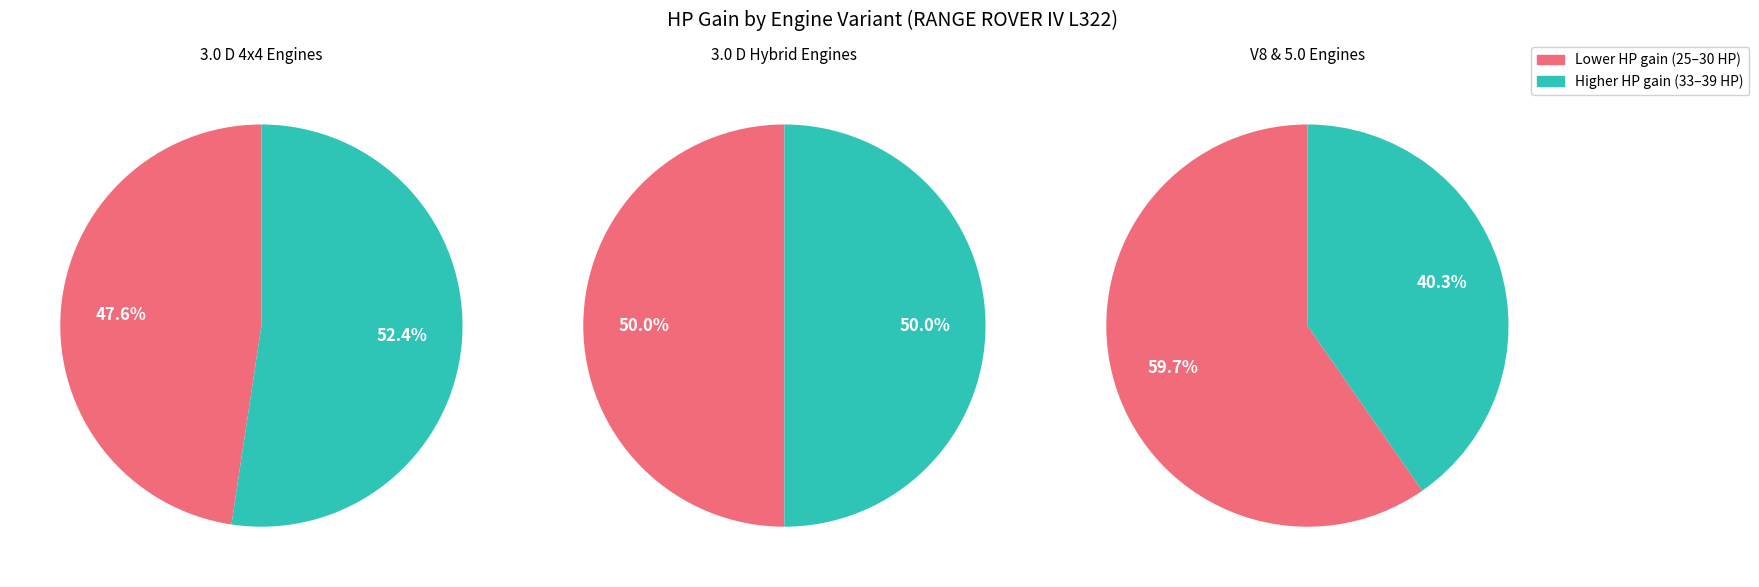

True or false: 3.0 D Hybrid 4x4, 292PS/215kW, 2993 ccm accounts for 12% of the total.

False